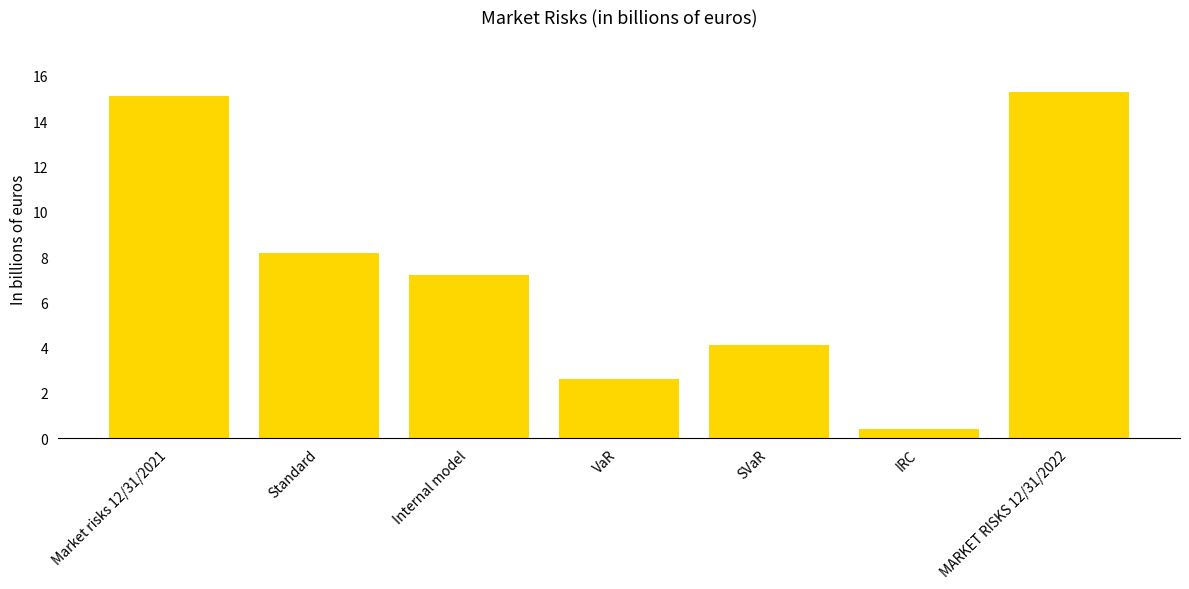

Rank the categories by value from lowest to highest.

IRC, VaR, SVaR, Internal model, Standard, Market risks 12/31/2021, MARKET RISKS 12/31/2022